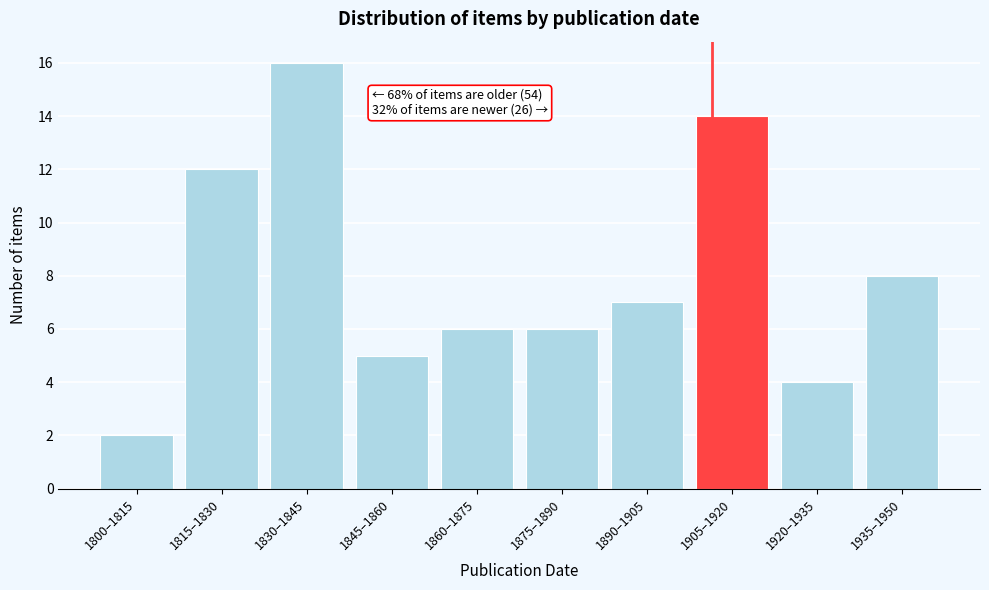

Reading left to right, extract all data points from this chart.

2	12	16	5	6	6	7	14	4	8